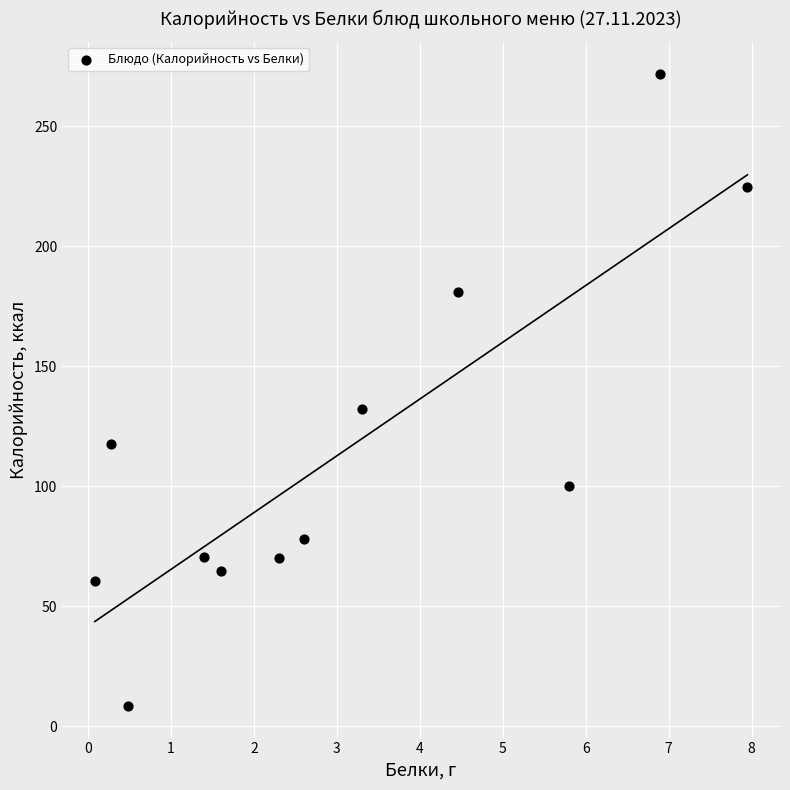

What is the range of Y values (max minus min)?

263.5